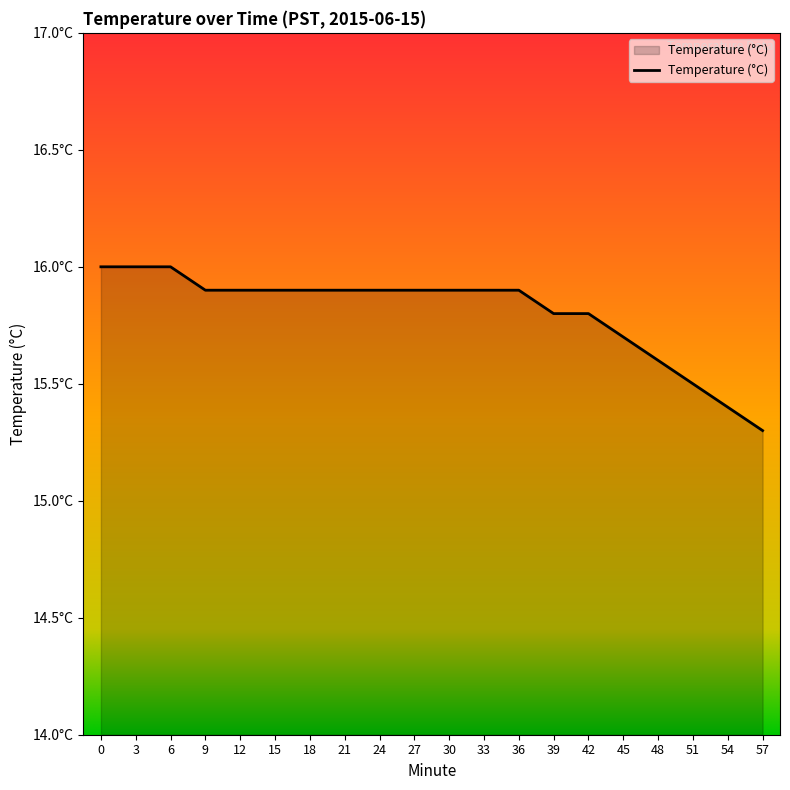

Rank the categories by value from highest to lowest.

0, 3, 6, 9, 12, 15, 18, 21, 24, 27, 30, 33, 36, 39, 42, 45, 48, 51, 54, 57